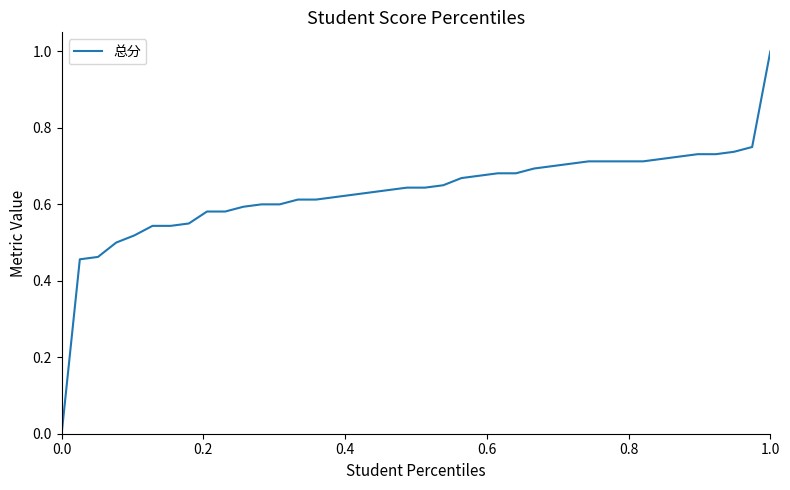

What is the greatest value displayed?

1.0